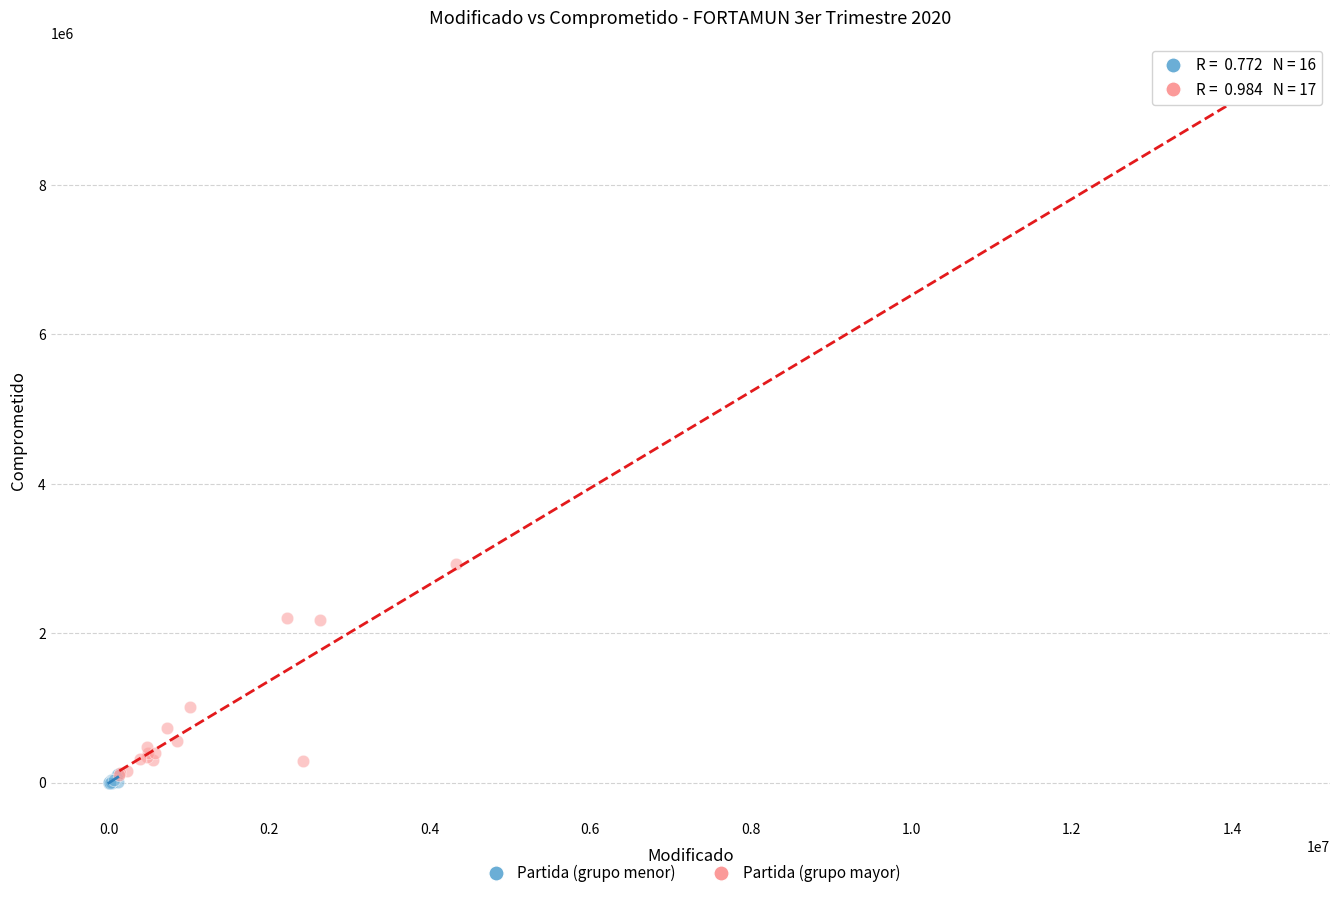

Which series has the widest spread of Y values?

Partida (grupo mayor)